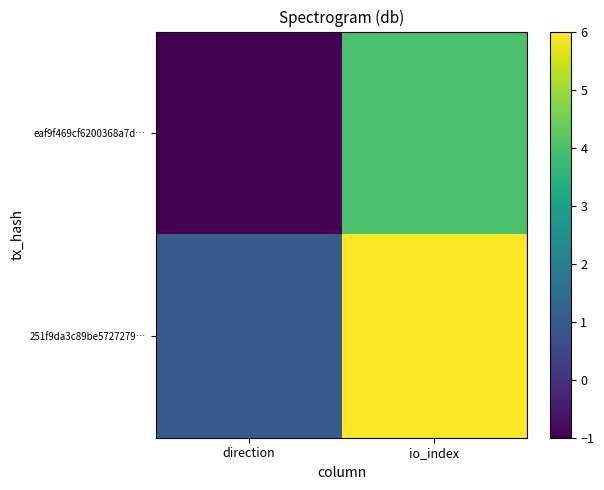

Reading left to right, extract all data points from this chart.

eaf9f469cf6200368a7d…: direction=-1	io_index=4
251f9da3c89be5727279…: direction=1	io_index=6